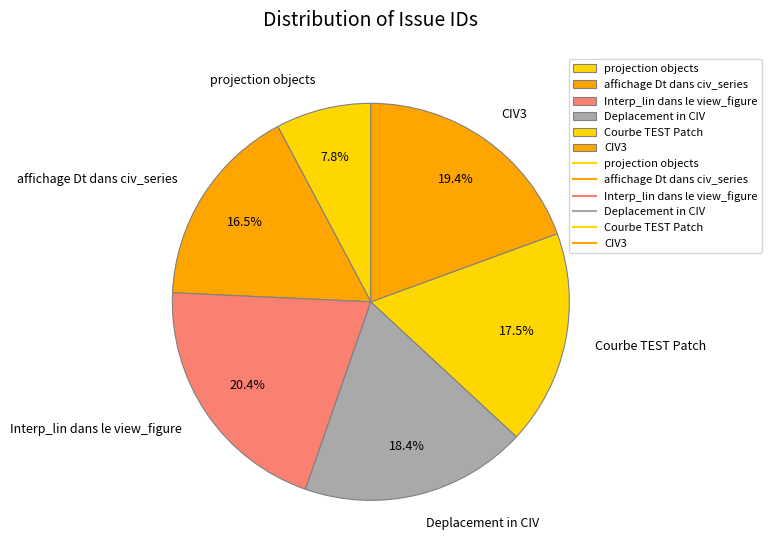

How many slices are in this pie chart?

6